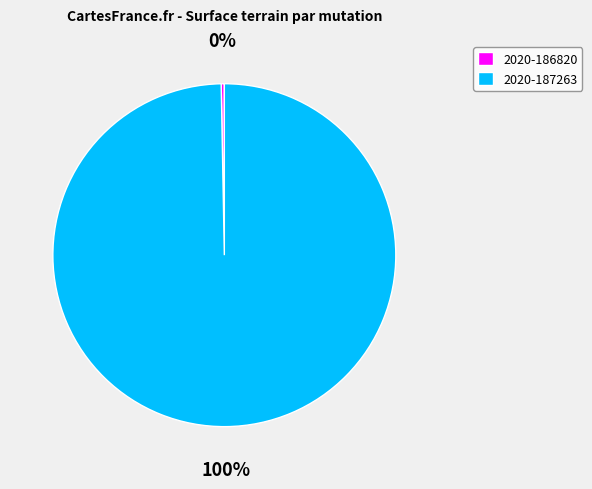

Which has a higher value, 2020-186820 or 2020-187263?

2020-187263